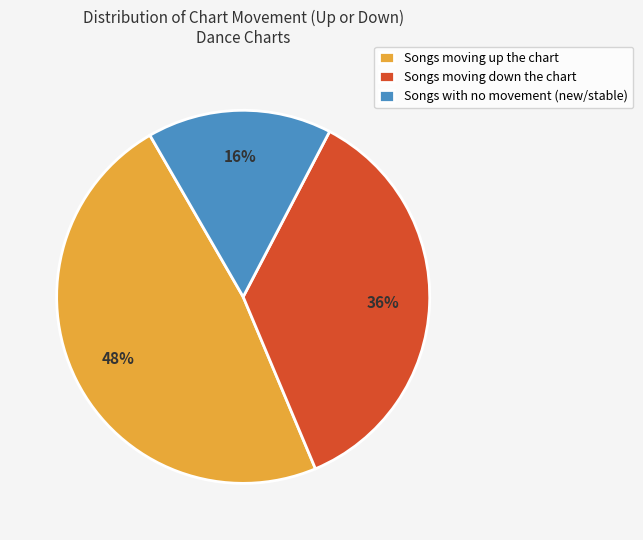

Is there a majority slice in this chart?

No